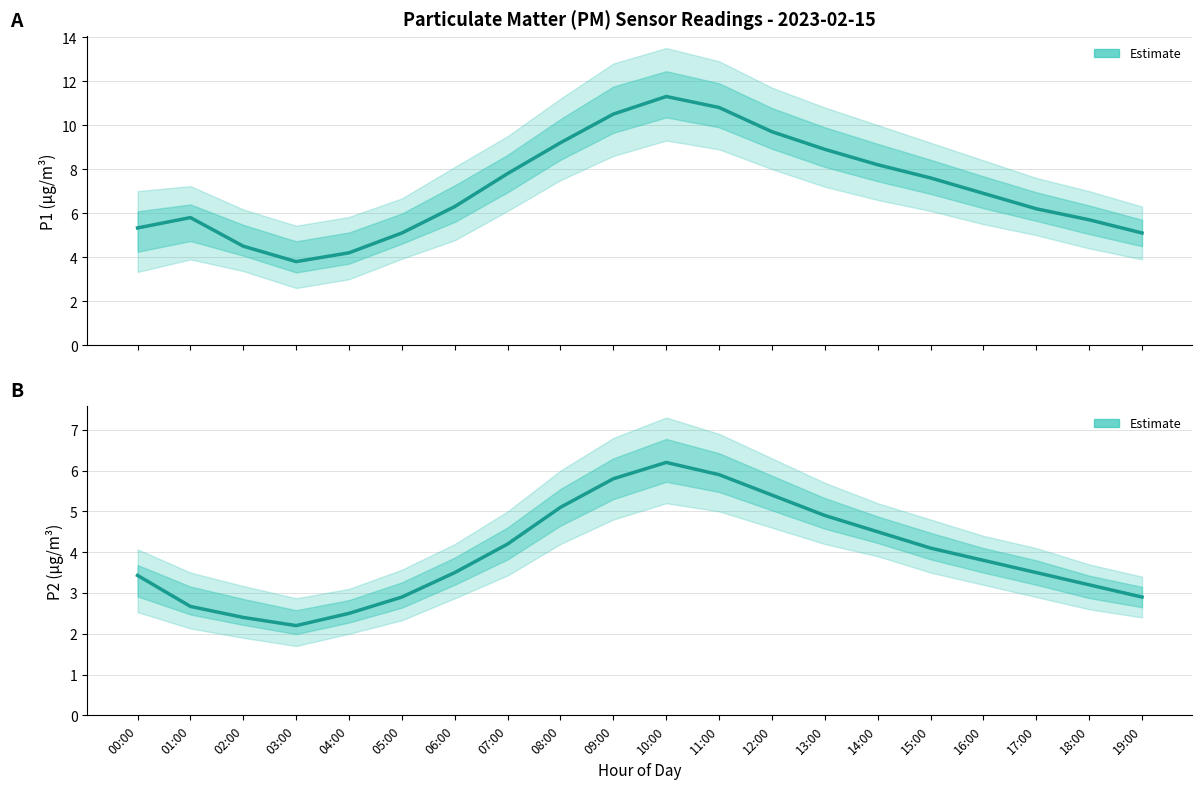

What is the difference between the P1 Estimate values at 00:00 and 01:00?

0.5